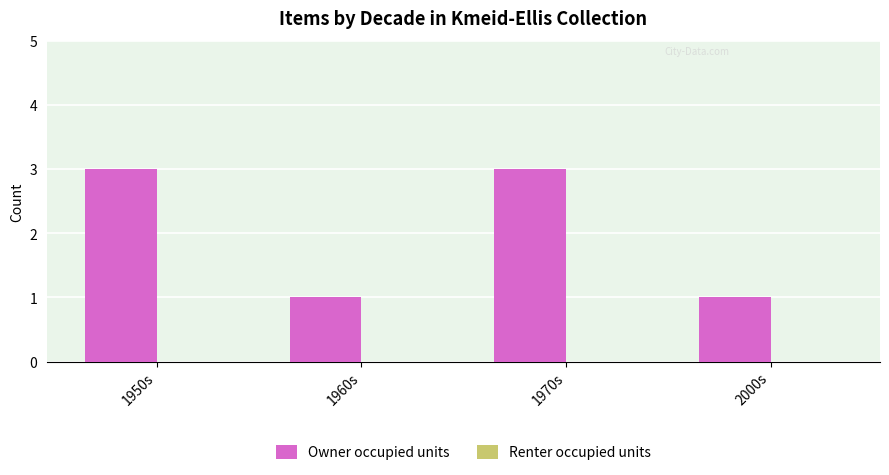

Which has a higher value, 1960s or 1970s?

1970s